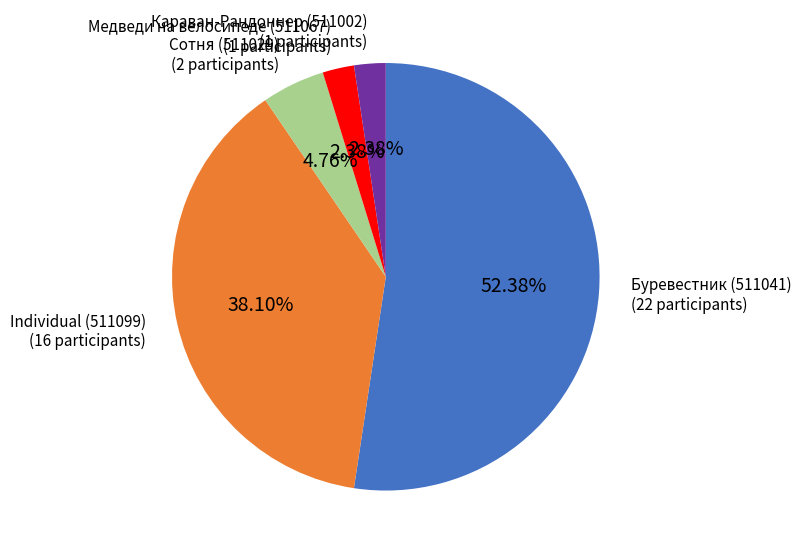

Does any single category account for the majority?

Yes